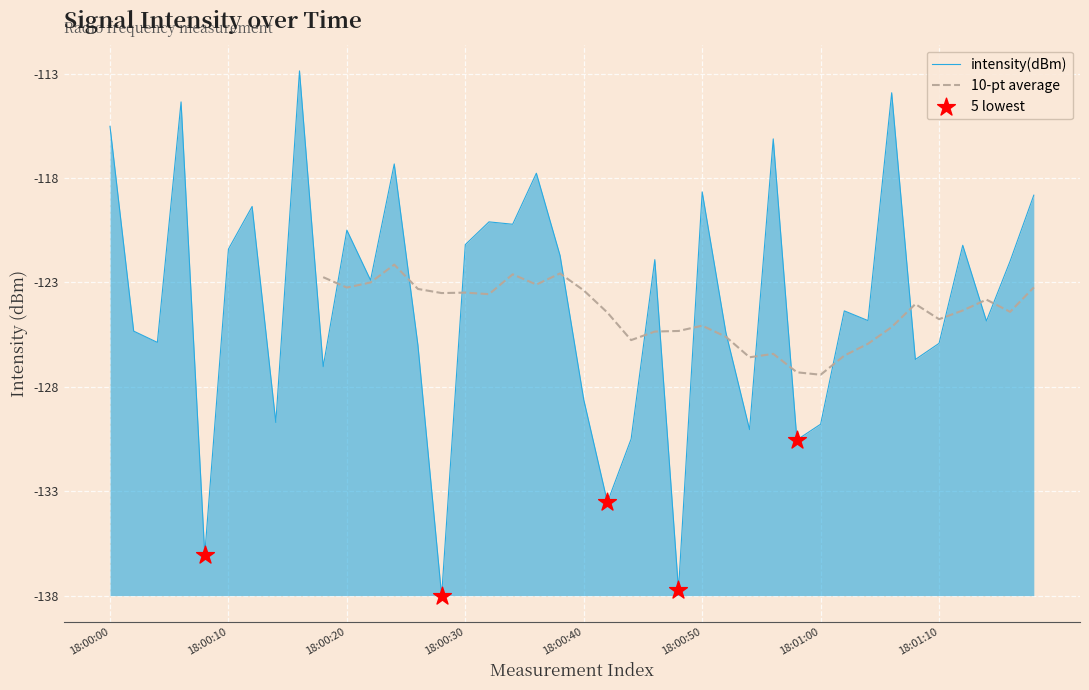

Which has a higher value, 13 or 3?

3